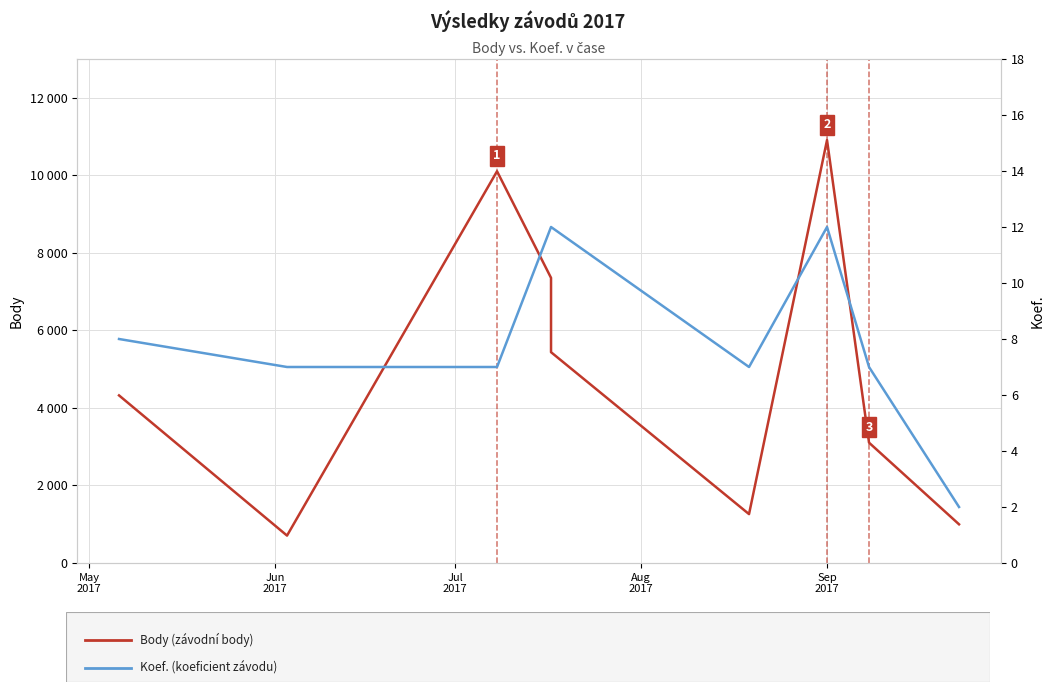

What are all the series names shown in the legend?

Body, Koef.